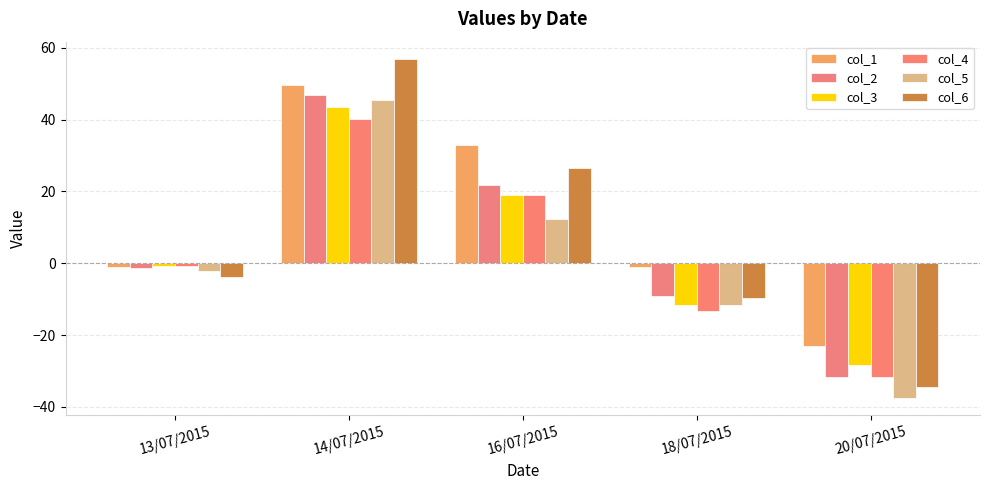

Is the value of col_6 at 13/07/2015 greater than the value of col_1 at 20/07/2015?

Yes